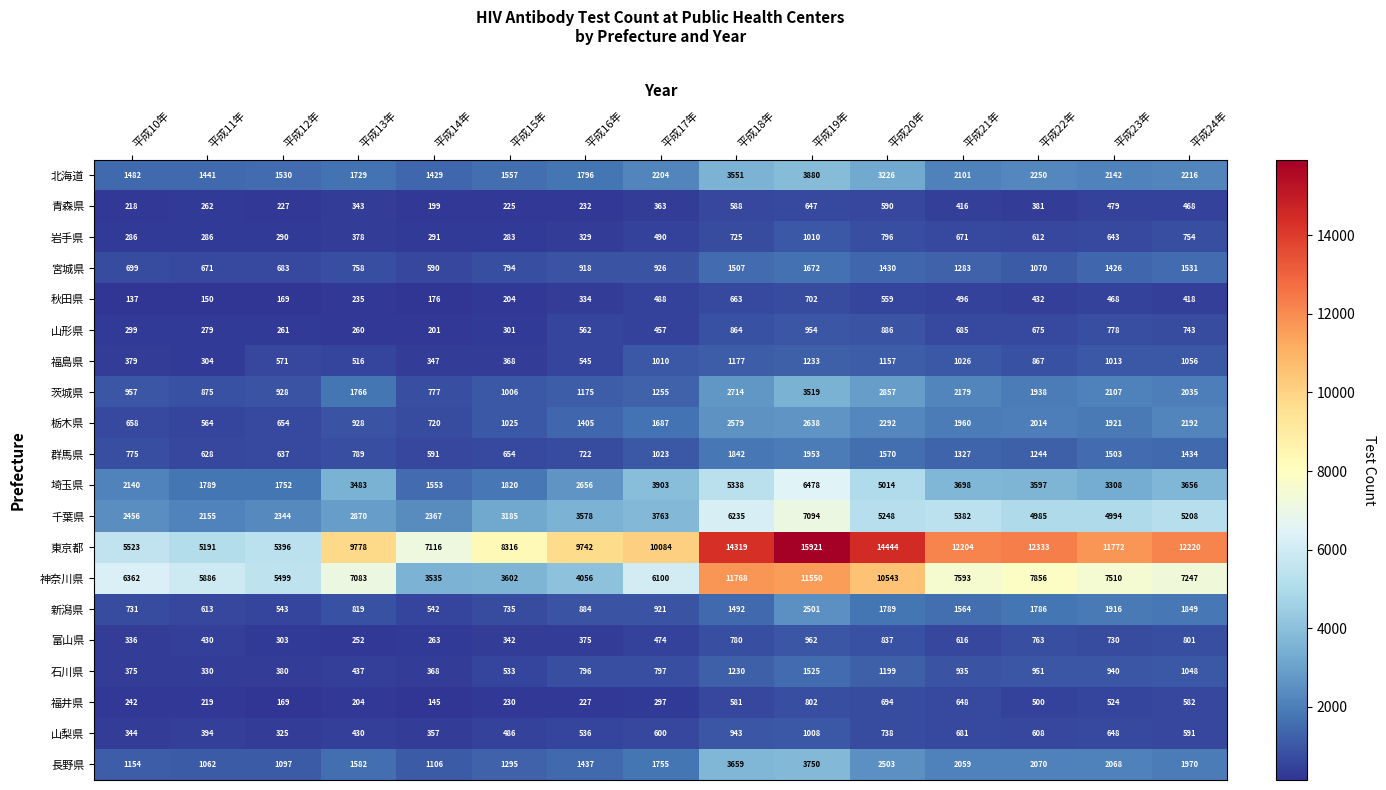

Is it true that 山梨県 equals 247 at 平成19年?

False